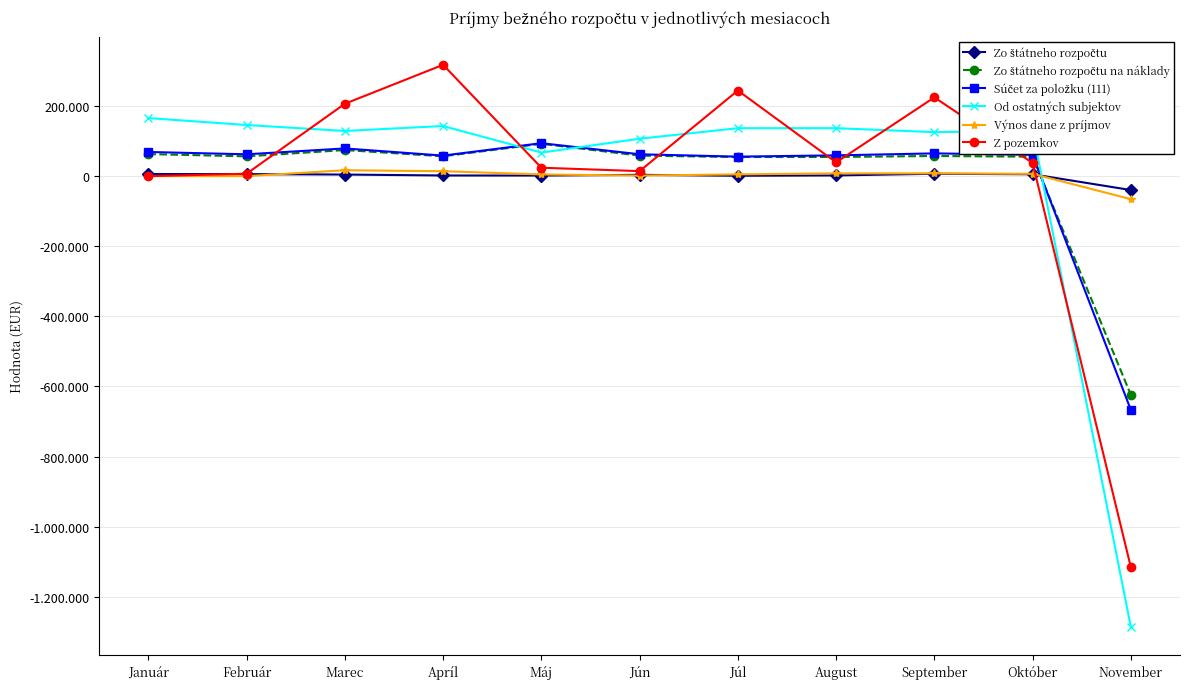

At which category does the chart reach its minimum across all series?

November